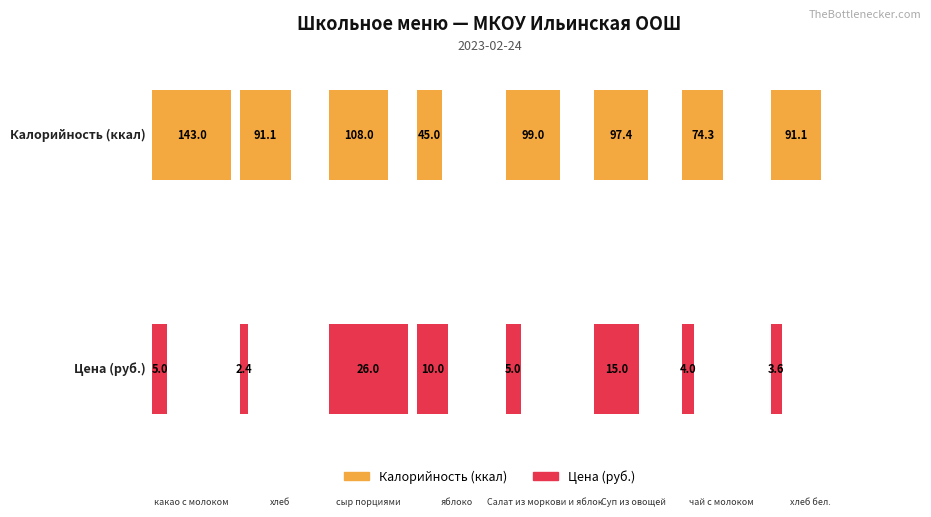

What is the approximate value of Калорийность at Салат из моркови и яблок?

99.0